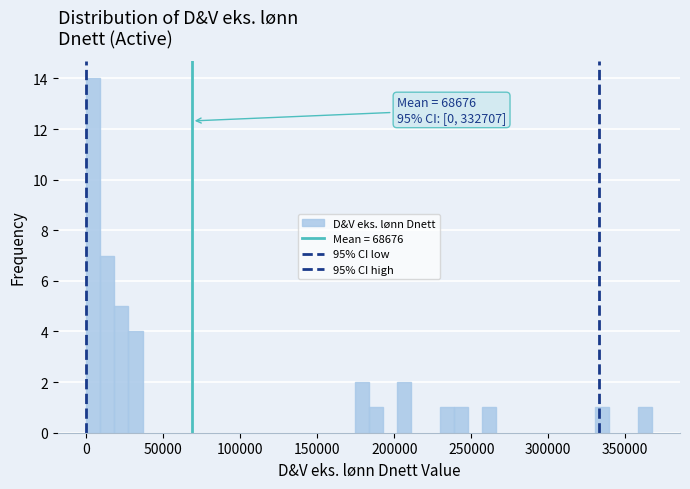

Read against the x-axis, roughly where is the centre of the tallest bar?

5000